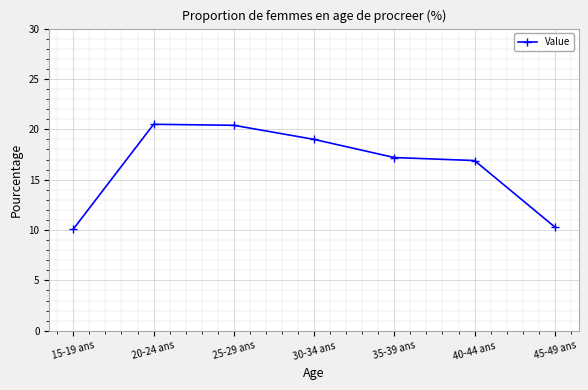

What is the value of the 1st point from the left?

10.1